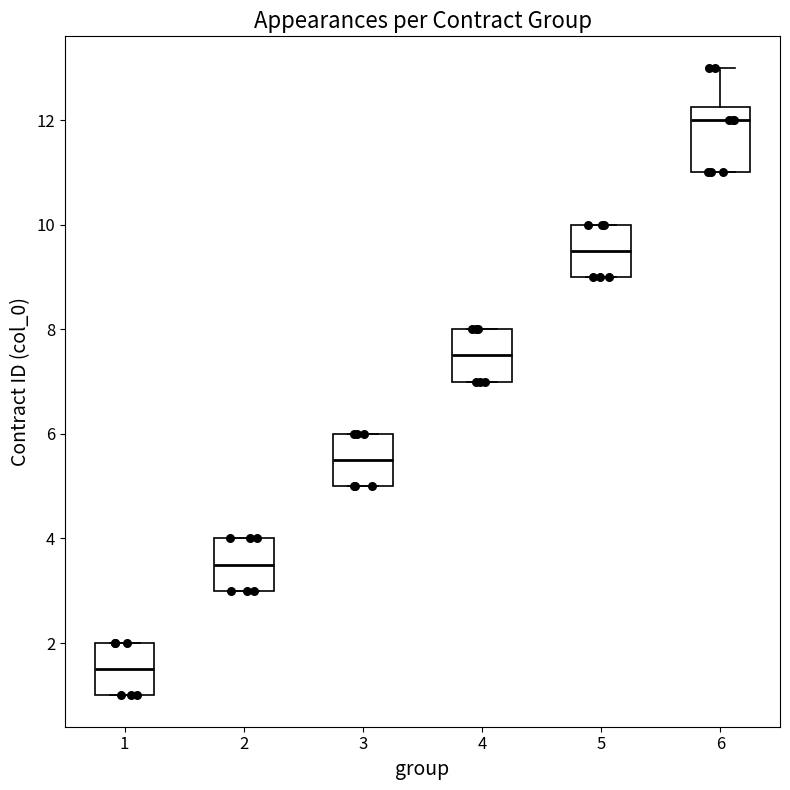

Reading left to right, read every box against the y-axis: the position of its median line, the range the box covers, and the ends of its whiskers. The values are not printed on the chart, so give them approximately, as read against the axis.

1: median 1.6, box 1.0 to 2.0, whiskers 1.0 to 2.0
2: median 3.6, box 3.0 to 4.0, whiskers 3.0 to 4.0
3: median 5.6, box 5.0 to 6.0, whiskers 5.0 to 6.0
4: median 7.6, box 7.0 to 8.0, whiskers 7.0 to 8.0
5: median 9.6, box 9.0 to 10.0, whiskers 9.0 to 10.0
6: median 12.0, box 11.0 to 12.2, whiskers 11.0 to 13.0